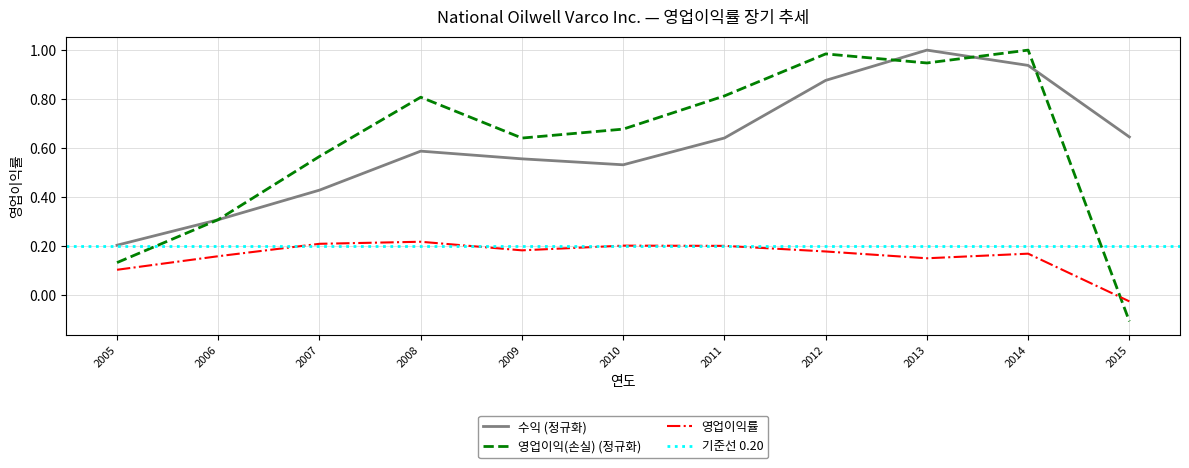

At which label does 영업이익률 reach its minimum?

2015